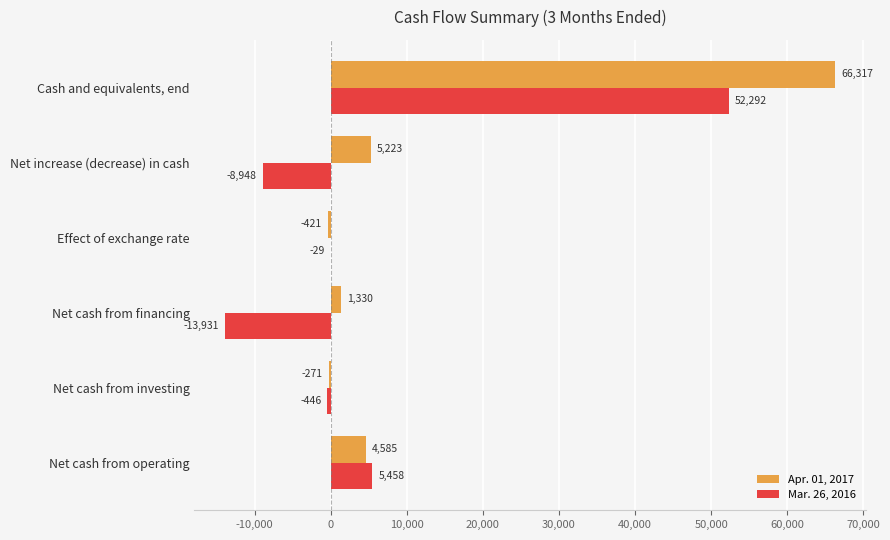

What is the total value across all series at Net increase (decrease) in cash?

-3725